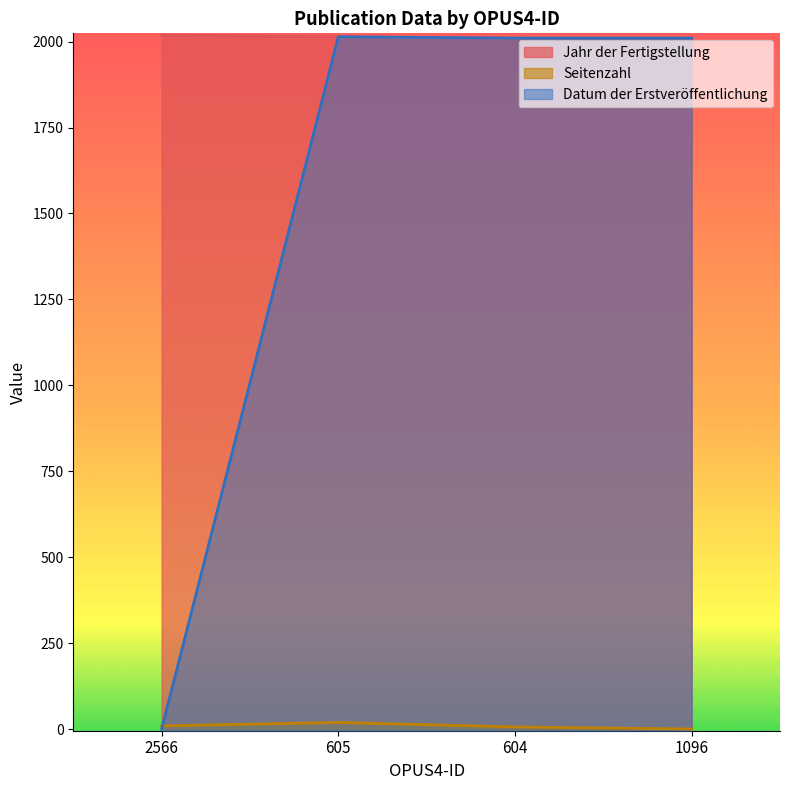

Is the value of Datum der Erstveröffentlichung at 1096 greater than the value of Jahr der Fertigstellung at 1096?

No